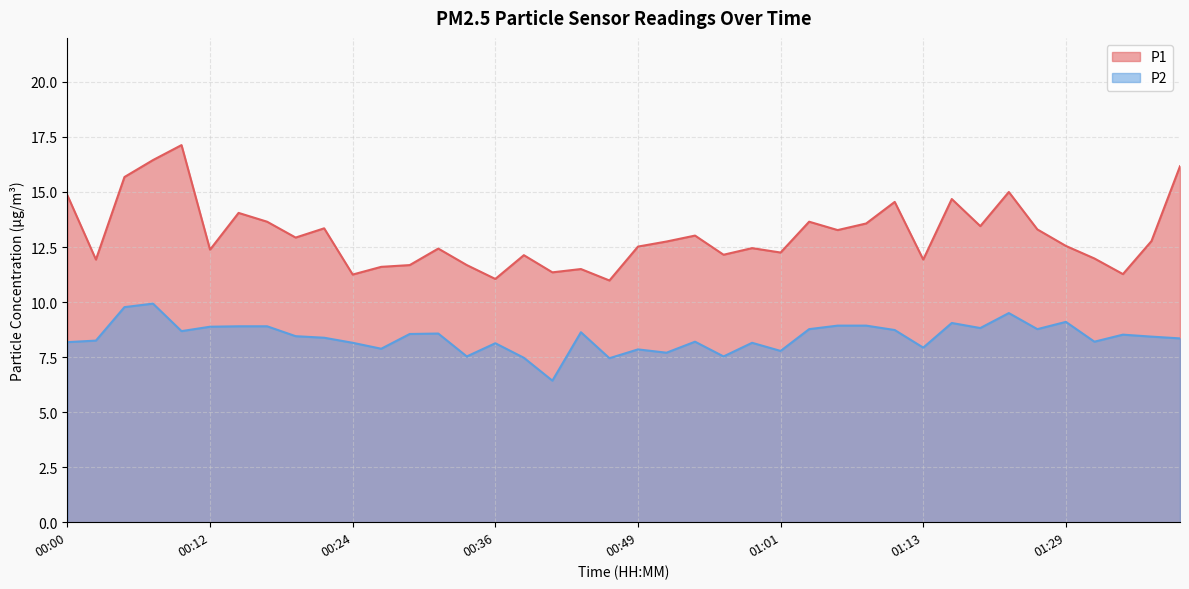

At how many categories does at least one series exceed 6?

40